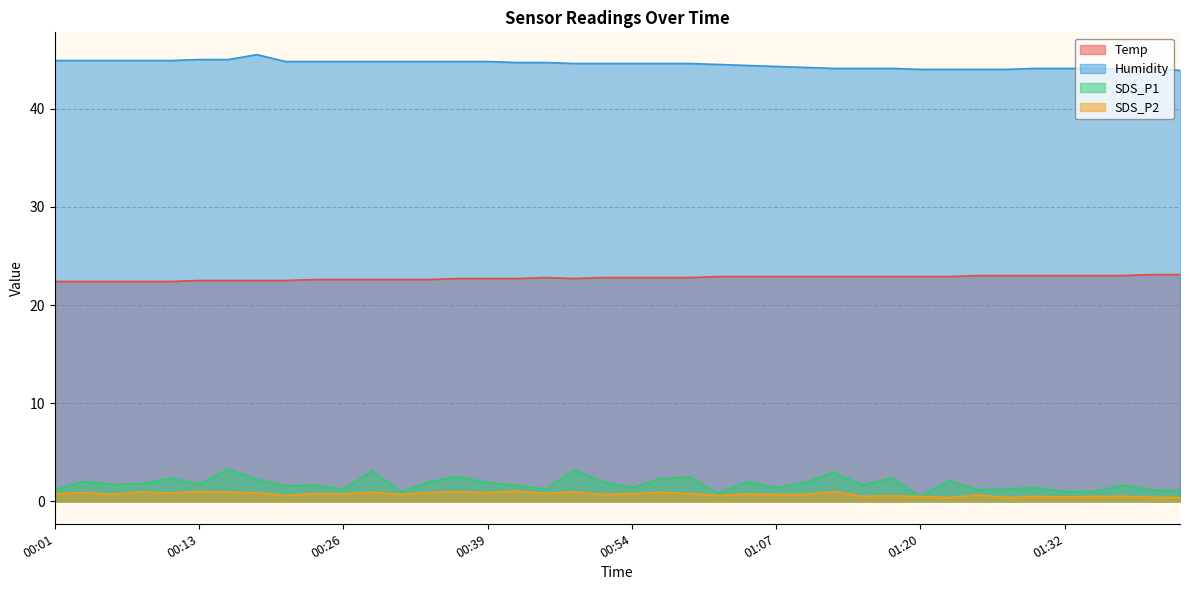

Reading left to right, what are all the values shown in this chart?

Temp: 22.4	22.4	22.4	22.4	22.4	22.5	22.5	22.5	22.5	22.6	22.6	22.6	22.6	22.6	22.7	22.7	22.7	22.8	22.7	22.8	22.8	22.8	22.8	22.9	22.9	22.9	22.9	22.9	22.9	22.9	22.9	22.9	23.0	23.0	23.0	23.0	23.0	23.0	23.1	23.1
Humidity: 44.9	44.9	44.9	44.9	44.9	45.0	45.0	45.5	44.8	44.8	44.8	44.8	44.8	44.8	44.8	44.8	44.7	44.7	44.6	44.6	44.6	44.6	44.6	44.5	44.4	44.3	44.2	44.1	44.1	44.1	44.0	44.0	44.0	44.0	44.1	44.1	44.1	44.0	44.1	43.9
SDS_P1: 1.2	2.0	1.7	1.8	2.4	1.8	3.3	2.2	1.6	1.6	1.2	3.1	1.0	2.0	2.5	1.9	1.6	1.3	3.2	2.0	1.4	2.3	2.5	0.8	2.0	1.4	1.9	3.0	1.6	2.4	0.5	2.1	1.2	1.3	1.4	1.0	1.0	1.6	1.2	1.1
SDS_P2: 0.8	0.9	0.7	1.0	0.8	1.0	0.9	0.9	0.6	0.8	0.8	0.9	0.7	0.9	1.0	0.9	1.1	0.8	1.0	0.7	0.8	0.9	0.8	0.6	0.8	0.7	0.7	1.0	0.5	0.6	0.5	0.4	0.7	0.4	0.5	0.5	0.5	0.5	0.4	0.4